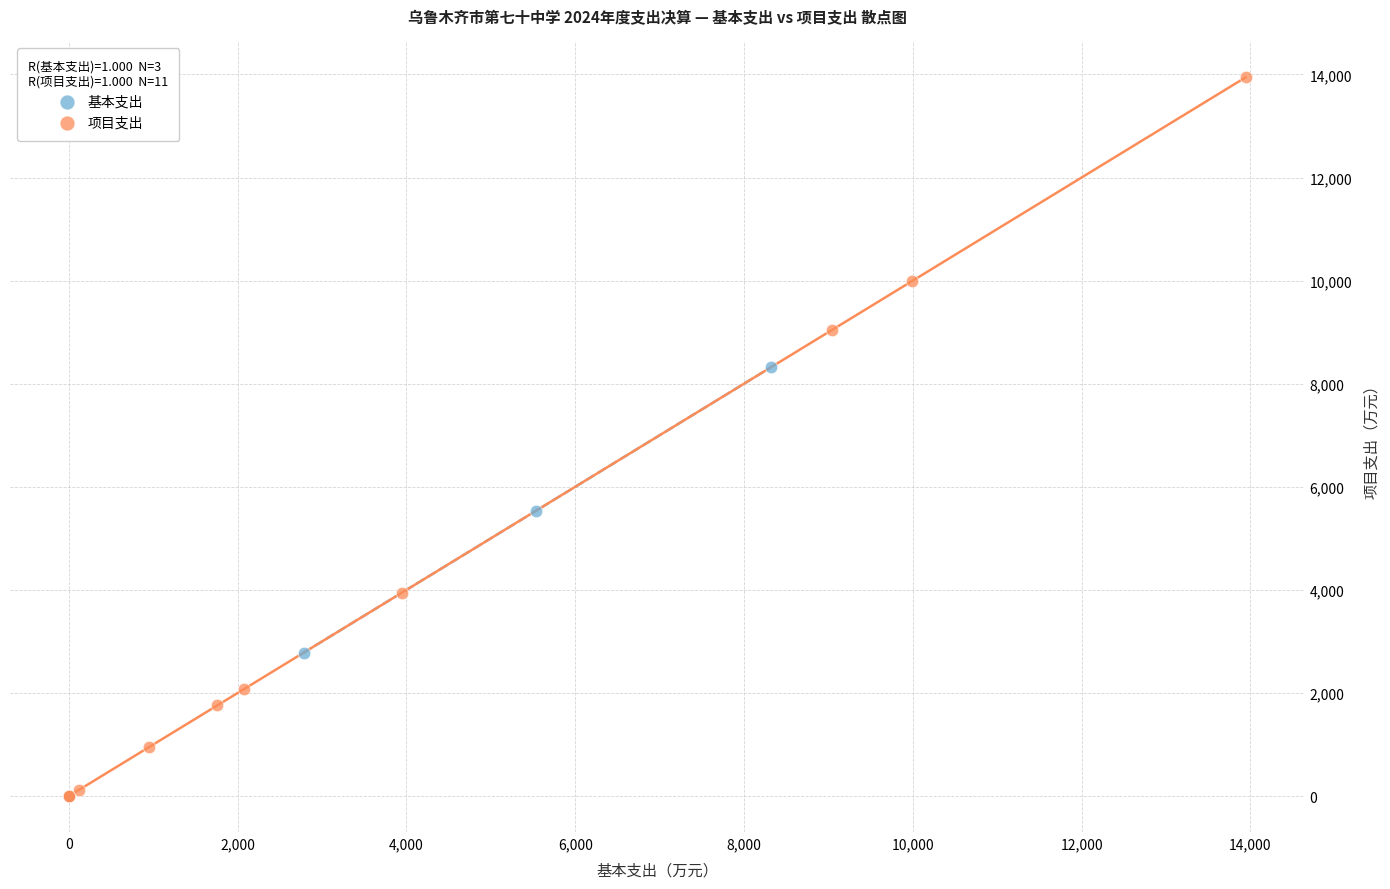

Which series has the widest spread of Y values?

项目支出